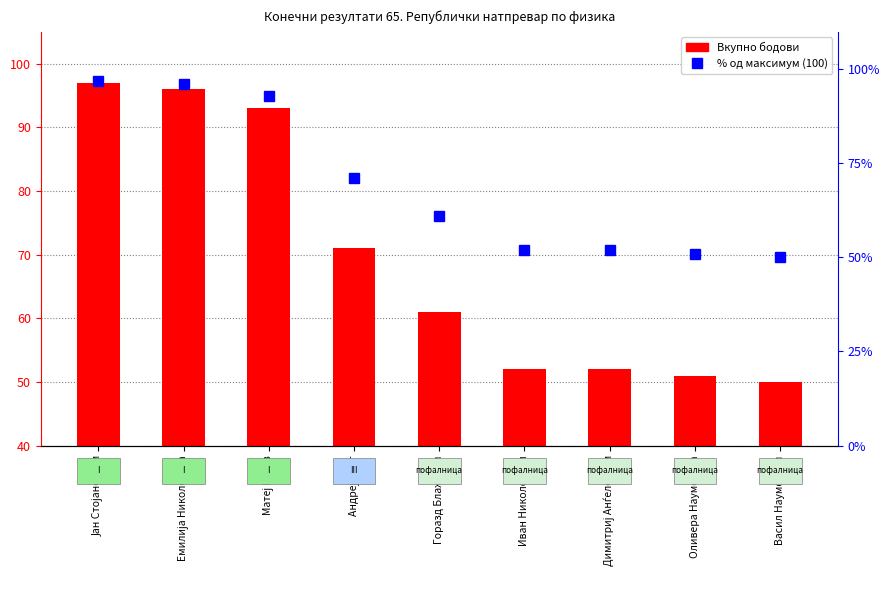

Between Јан Стојановски and Димитриј Анѓеловски, which is larger?

Јан Стојановски